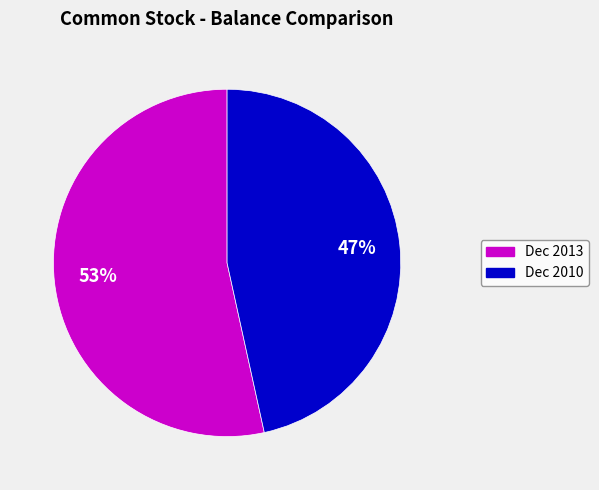

Is there a majority slice in this chart?

Yes